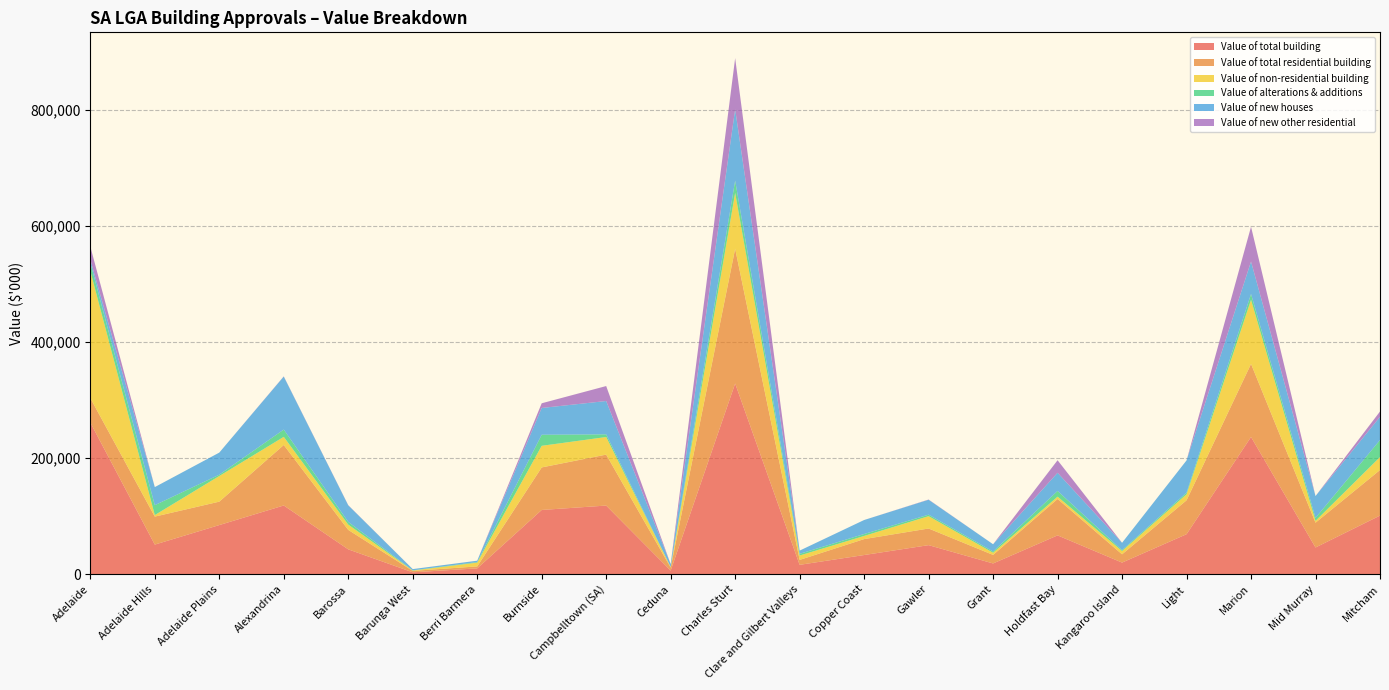

Reading right to left, transcribe all the data shown in this chart.

Value of total building: Mitcham=100922	Mid Murray=45907	Marion=236522	Light=68809	Kangaroo Island=19878	Holdfast Bay=66791	Grant=18389	Gawler=49963	Copper Coast=32913	Clare and Gilbert Valleys=16018	Charles Sturt=328696	Ceduna=6077	Campbelltown (SA)=118216	Burnside=110627	Berri Barmera=9876	Barunga West=3079	Barossa=42691	Alexandrina=118354	Adelaide Plains=84574	Adelaide Hills=50902	Adelaide=261422
Value of total residential building: Mitcham=78604	Mid Murray=42777	Marion=126014	Light=58491	Kangaroo Island=14277	Holdfast Bay=62809	Grant=14721	Gawler=28691	Copper Coast=27480	Clare and Gilbert Valleys=8486	Charles Sturt=232430	Ceduna=5142	Campbelltown (SA)=87892	Burnside=73353	Berri Barmera=3396	Barunga West=2487	Barossa=33583	Alexandrina=104323	Adelaide Plains=40395	Adelaide Hills=48262	Adelaide=42208
Value of non-residential building: Mitcham=22318	Mid Murray=3130	Marion=110509	Light=10319	Kangaroo Island=5601	Holdfast Bay=3982	Grant=3669	Gawler=21272	Copper Coast=5433	Clare and Gilbert Valleys=7532	Charles Sturt=96266	Ceduna=935	Campbelltown (SA)=30324	Burnside=37274	Berri Barmera=6480	Barunga West=591	Barossa=9108	Alexandrina=14031	Adelaide Plains=44179	Adelaide Hills=2640	Adelaide=219215
Value of alterations & additions: Mitcham=29344	Mid Murray=5143	Marion=10123	Light=2837	Kangaroo Island=1530	Holdfast Bay=9851	Grant=2208	Gawler=2621	Copper Coast=3331	Clare and Gilbert Valleys=2917	Charles Sturt=21223	Ceduna=169	Campbelltown (SA)=4570	Burnside=19082	Berri Barmera=1023	Barunga West=417	Barossa=4630	Alexandrina=12561	Adelaide Plains=2351	Adelaide Hills=17079	Adelaide=14018
Value of new houses: Mitcham=40008	Mid Murray=37634	Marion=55876	Light=55654	Kangaroo Island=12747	Holdfast Bay=31307	Grant=12512	Gawler=25670	Copper Coast=24149	Clare and Gilbert Valleys=5570	Charles Sturt=123011	Ceduna=4973	Campbelltown (SA)=57509	Burnside=46172	Berri Barmera=2373	Barunga West=2070	Barossa=28634	Alexandrina=91412	Adelaide Plains=38044	Adelaide Hills=31183	Adelaide=5690
Value of new other residential: Mitcham=9253	Mid Murray=0	Marion=60015	Light=0	Kangaroo Island=0	Holdfast Bay=21652	Grant=0	Gawler=400	Copper Coast=0	Clare and Gilbert Valleys=0	Charles Sturt=88197	Ceduna=0	Campbelltown (SA)=25814	Burnside=8099	Berri Barmera=0	Barunga West=0	Barossa=320	Alexandrina=350	Adelaide Plains=0	Adelaide Hills=0	Adelaide=22500